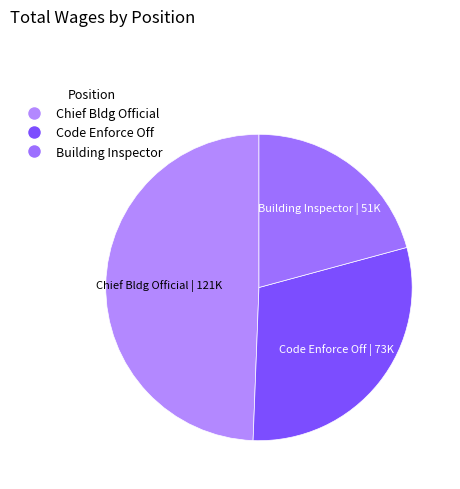

What is the smallest slice in the pie chart?

Building Inspector